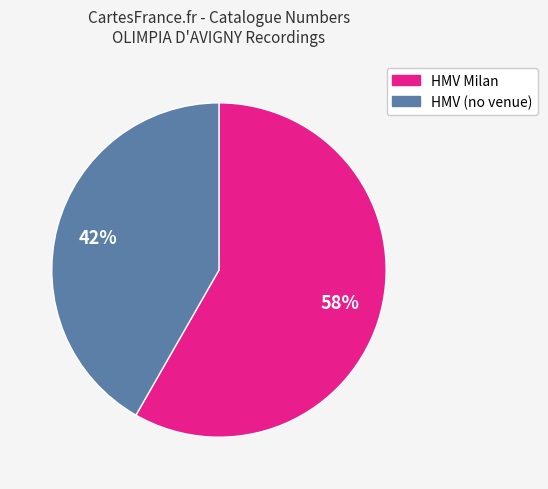

To the nearest percent, what is the average slice percentage?

50%